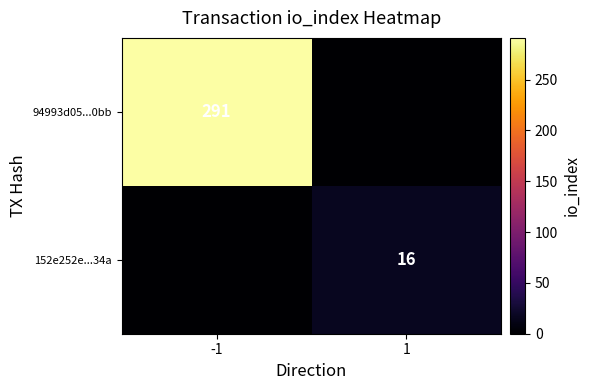

True or false: 152e252e...34a has a value of 7 at 1.

False